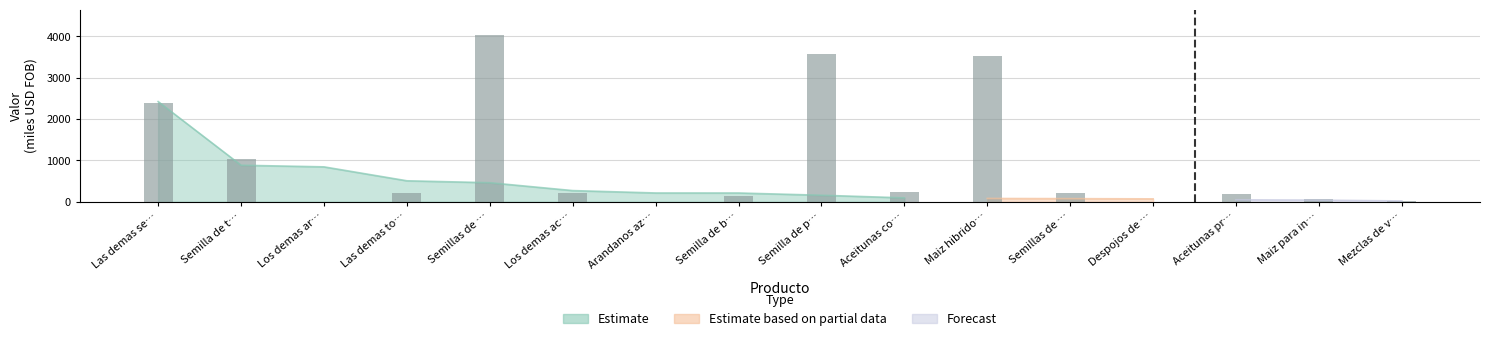

Is it true that the value at Semilla de b… is 144.0?

True